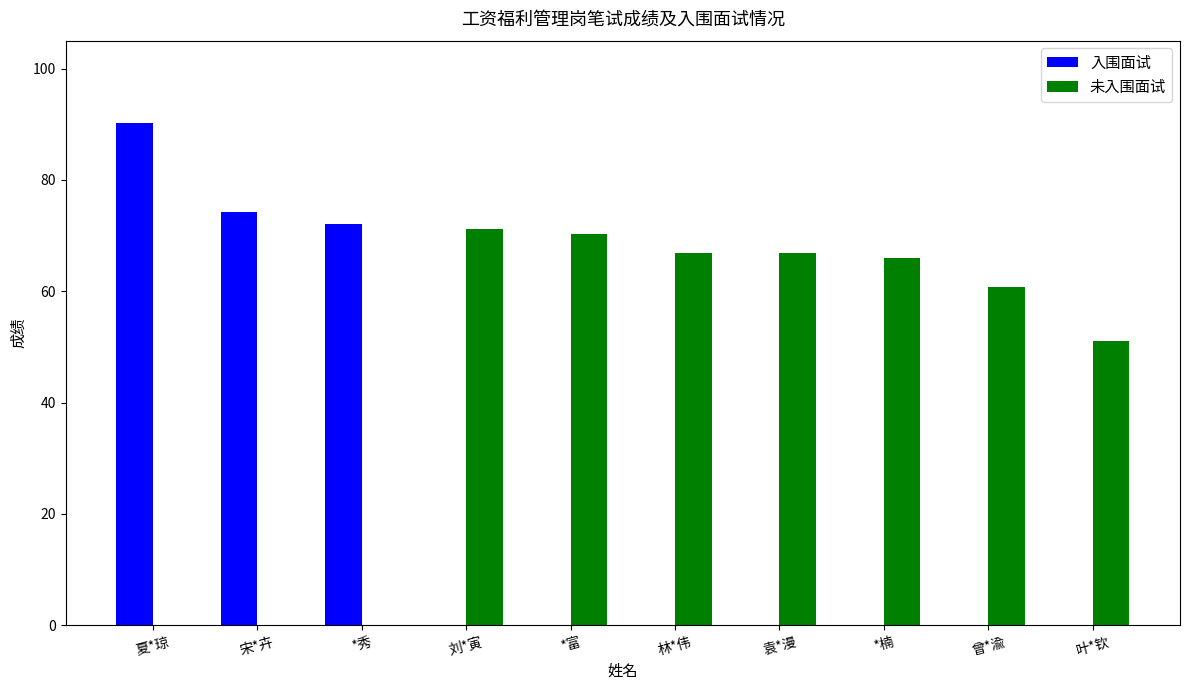

Are the bars grouped side by side (vs. stacked)?

Yes